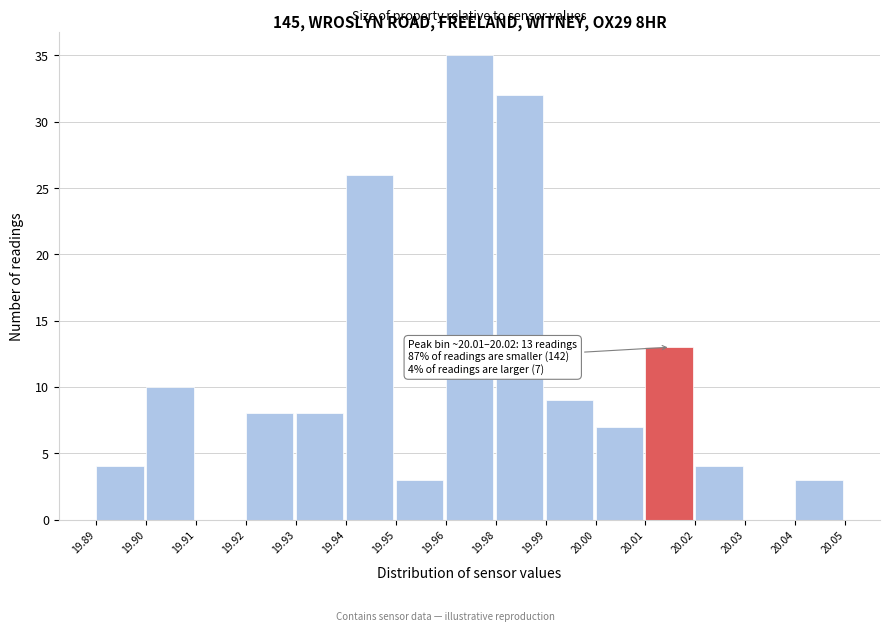

Reading right to left, what are all the values shown in this chart?

20.04=3	20.03=0	20.02=4	20.01=13	20.00=7	19.99=9	19.98=32	19.96=35	19.95=3	19.94=26	19.93=8	19.92=8	19.91=0	19.90=10	19.89=4